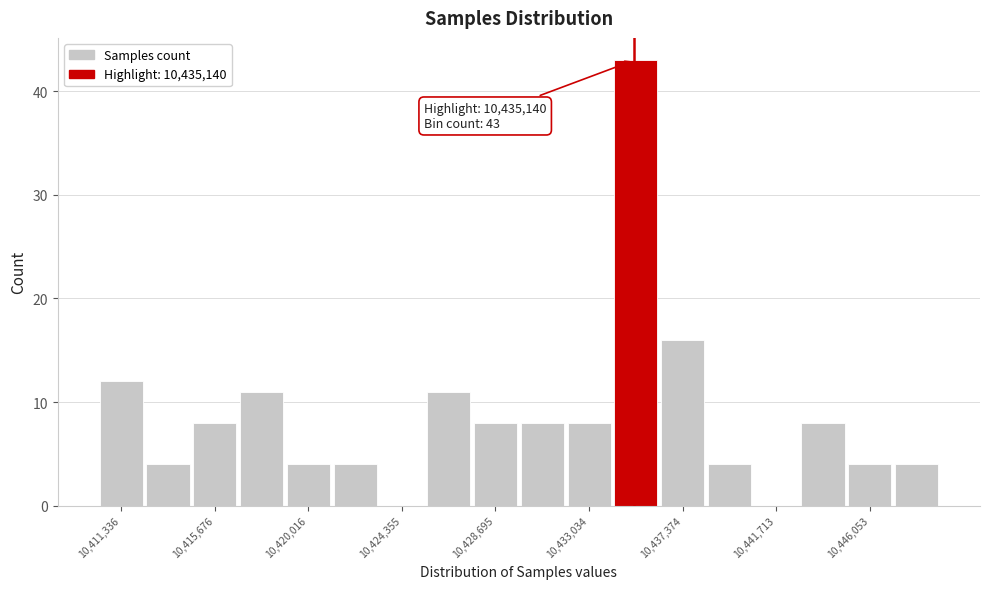

Which range on the x-axis has the tallest bar?

10434000 to 10436500